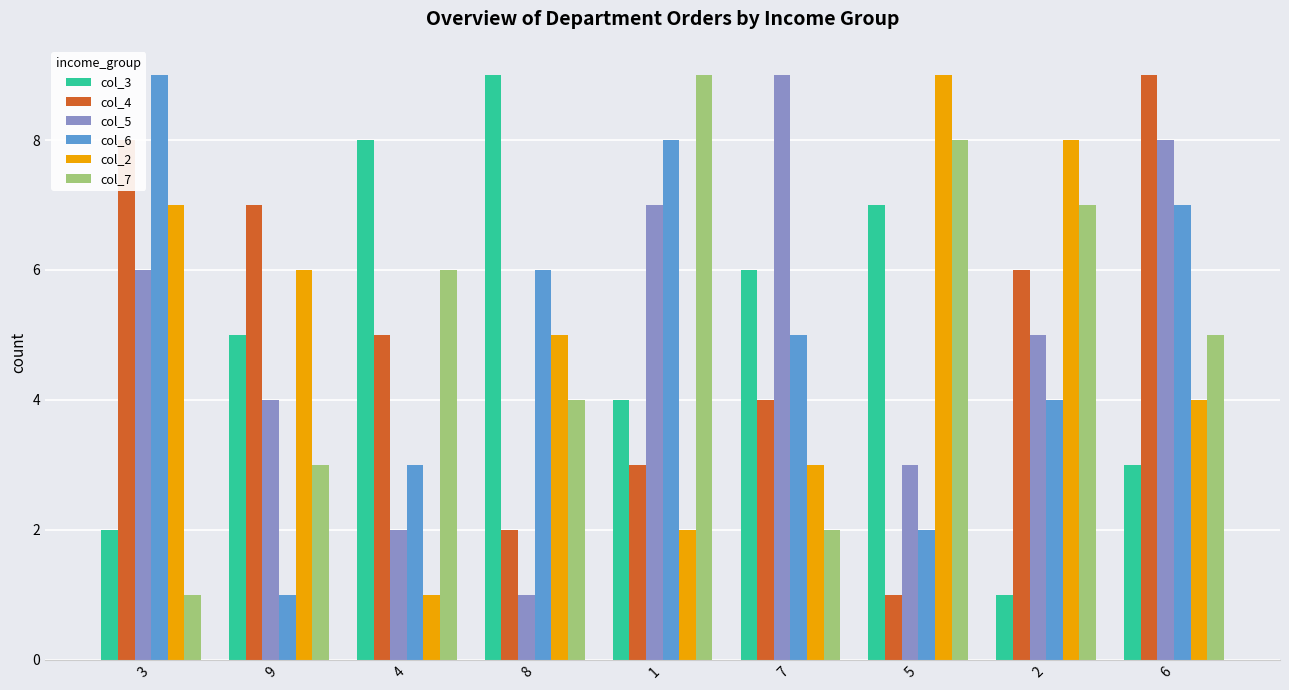

Are the bars horizontal?

No